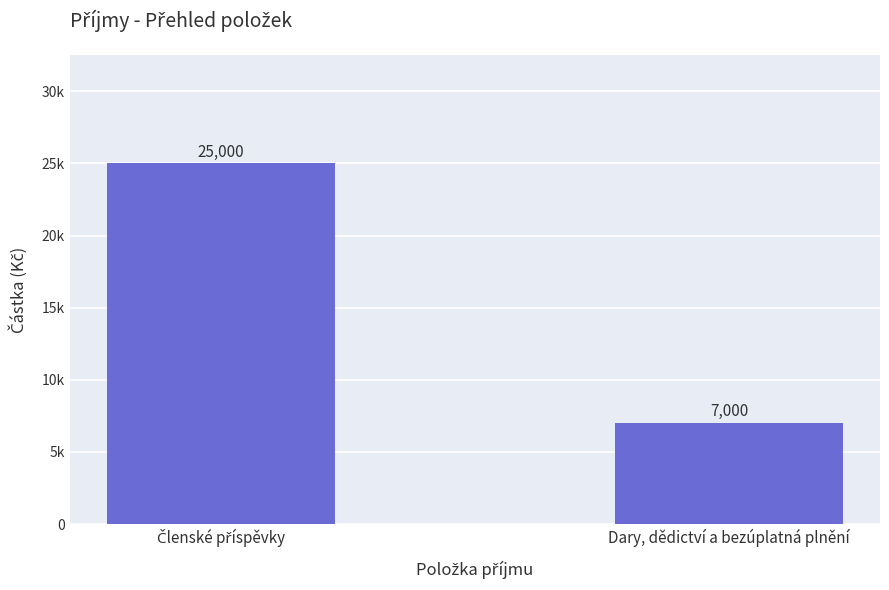

Are the bars horizontal?

No